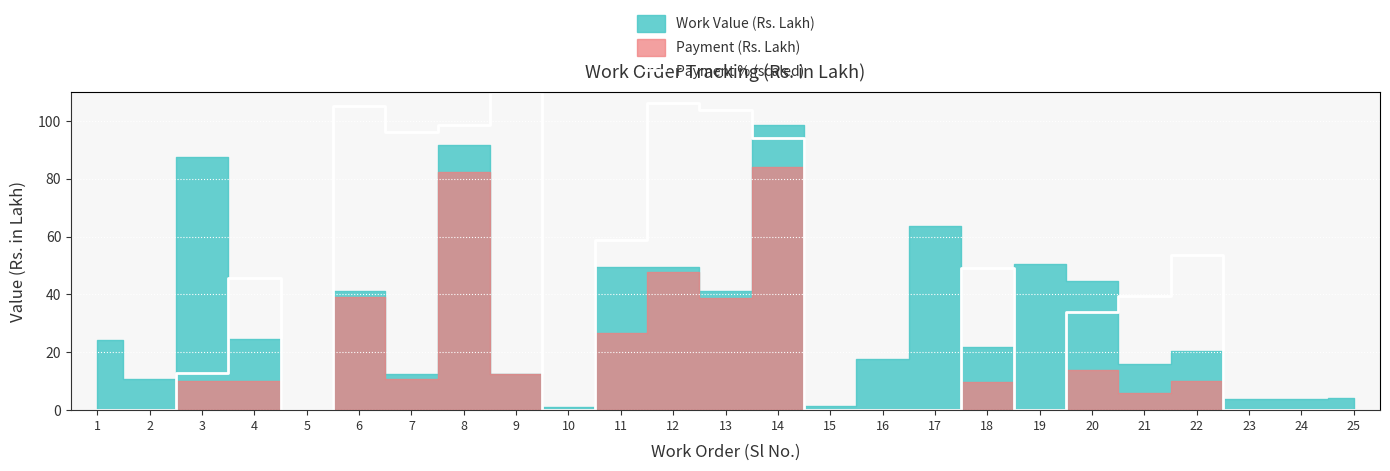

What is the sum of all values?

1006.3